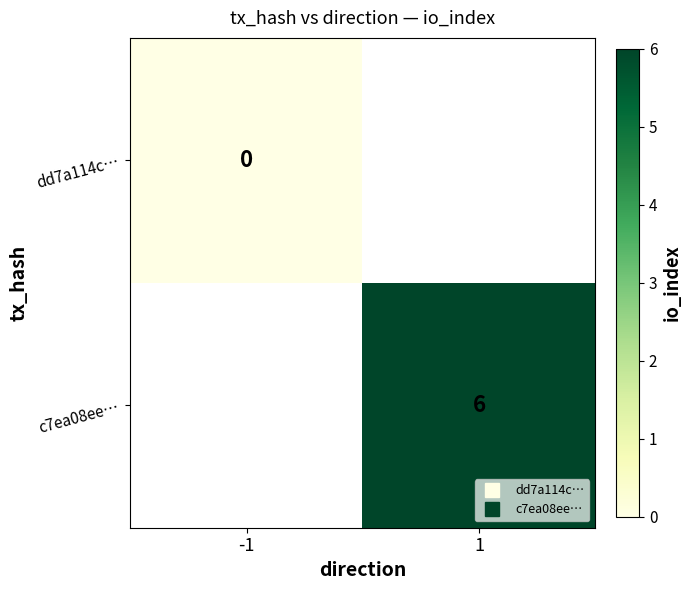

The c7ea08ee… series shows 6.0 at 1. True or false?

True